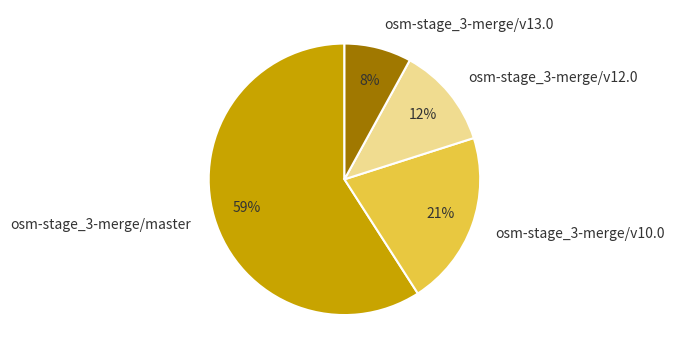

Which category accounts for the majority?

osm-stage_3-merge/master